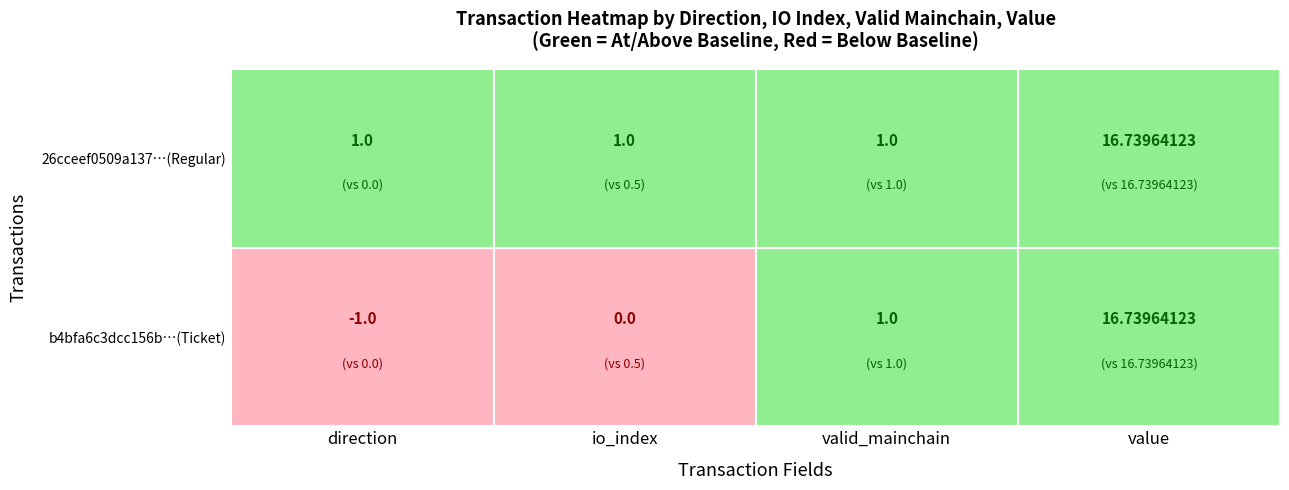

What is the difference between the second highest and second lowest values in the b4bfa6c3dcc156b0f20d68e1062c772383c9df8 series?

1.0